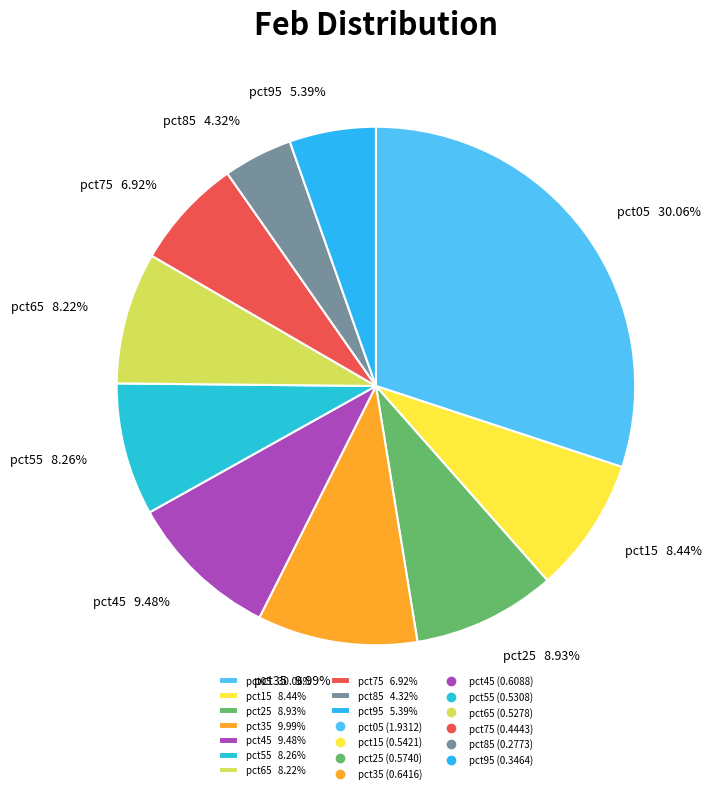

Is it true that pct35 is 10% of the pie?

True